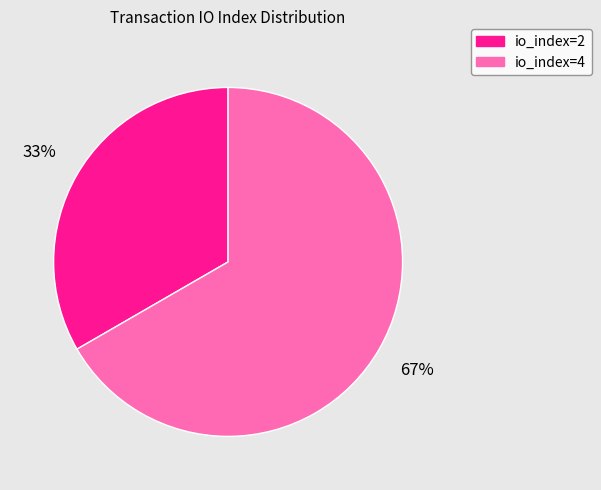

Count the number of slices in the pie.

2